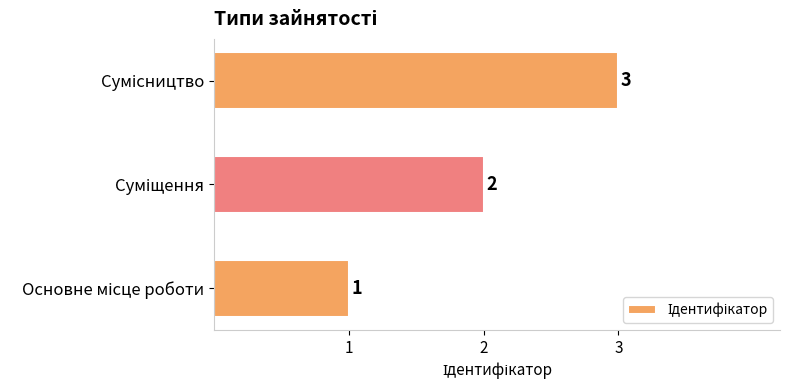

How many values are between 1 and 3?

3